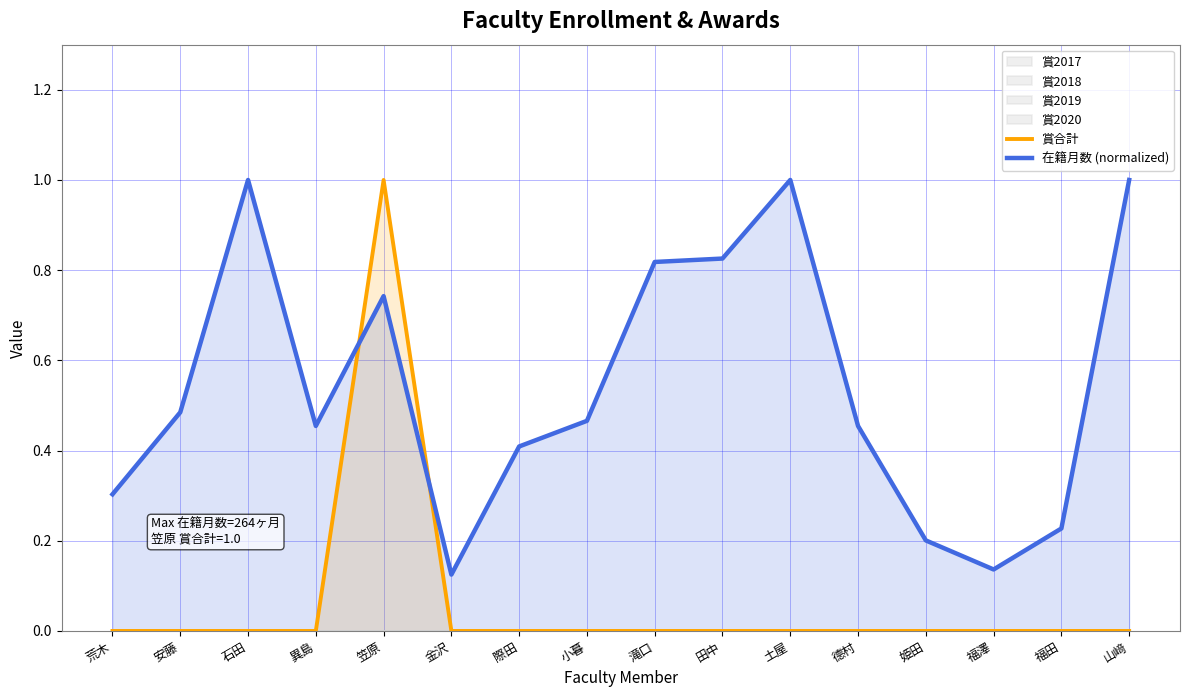

At which label is 賞合計 closest to 0?

荒木